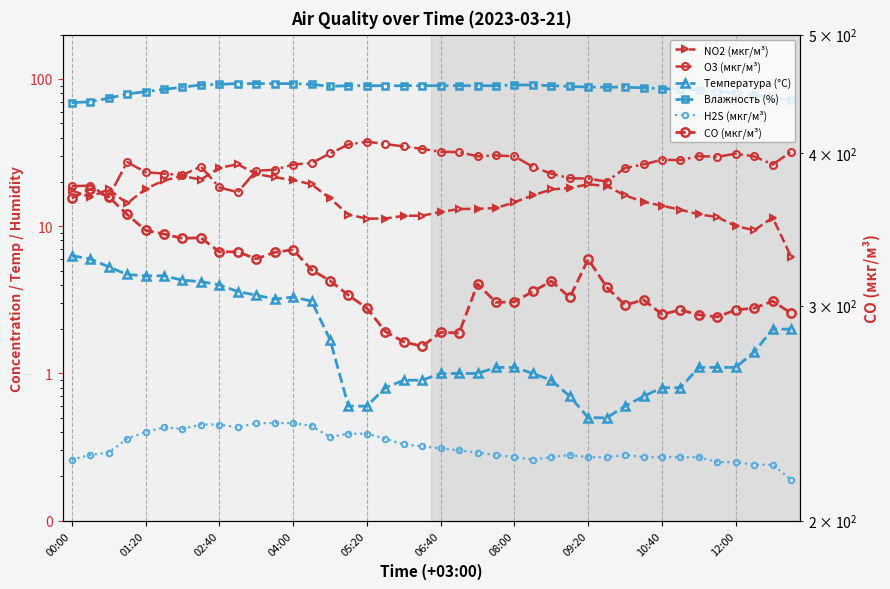

What is the minimum value for CO (мкг/м³)?

277.8